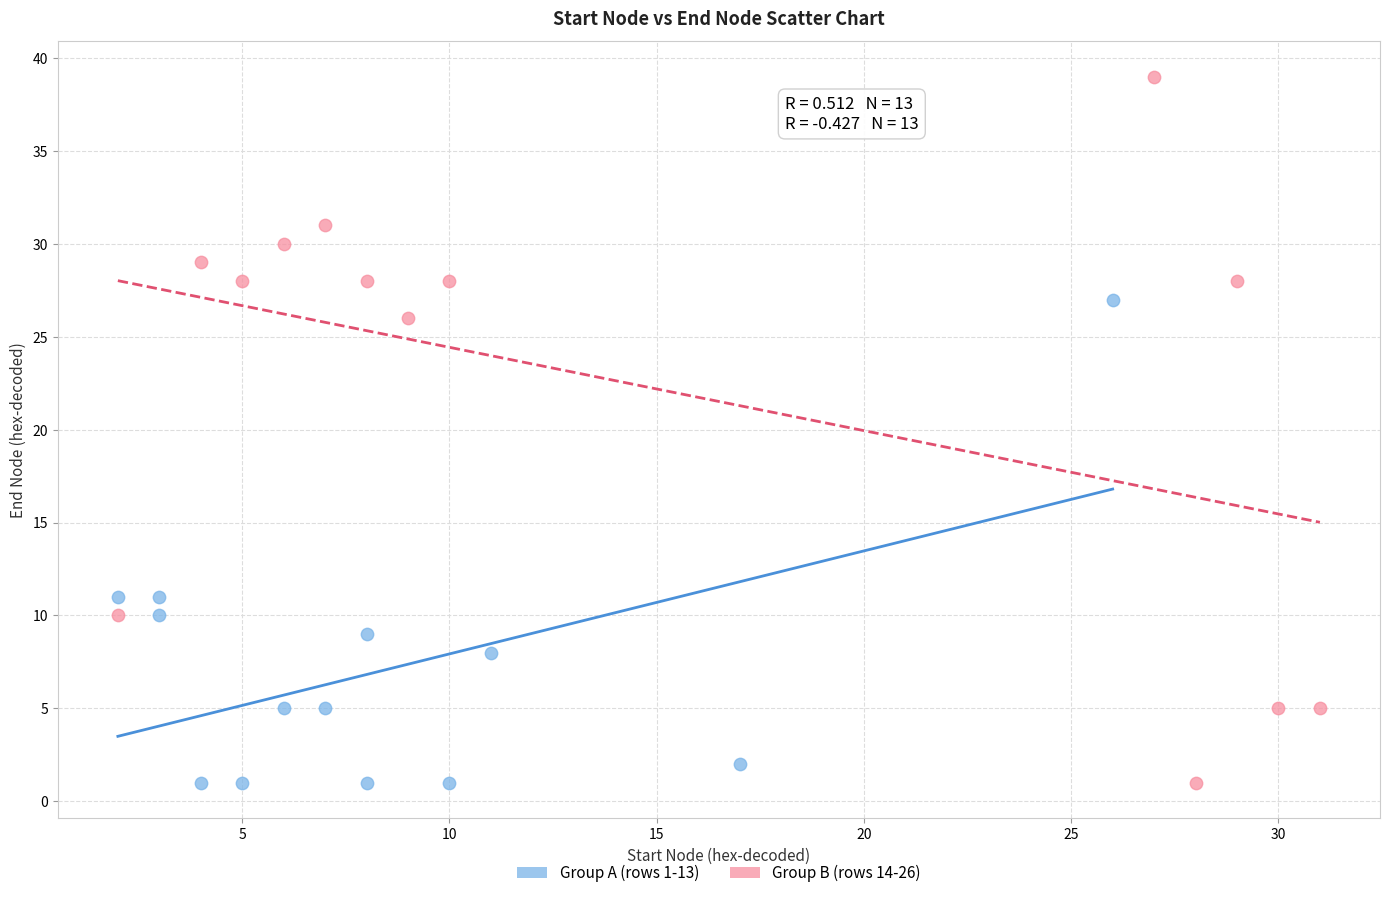

Which series reaches the maximum Y coordinate?

Group B (rows 14-26)